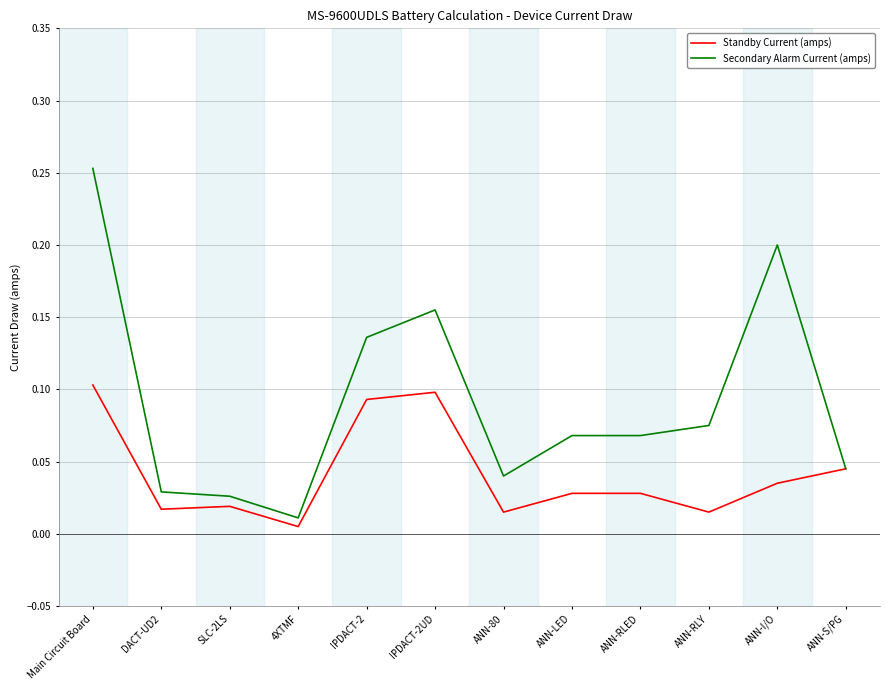

Rank the series by their maximum value, from lowest to highest.

Standby Current (amps), Secondary Alarm Current (amps)